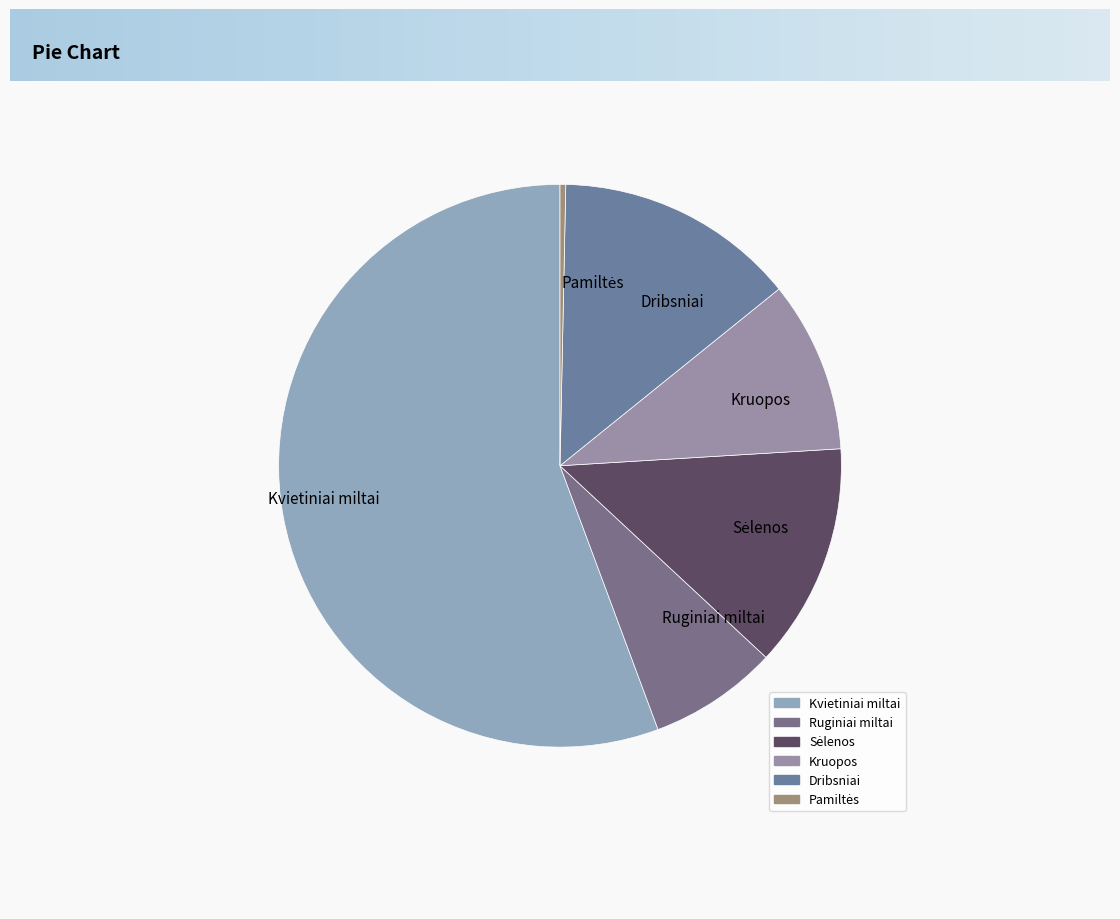

Which category has the biggest portion of the pie?

Kvietiniai miltai